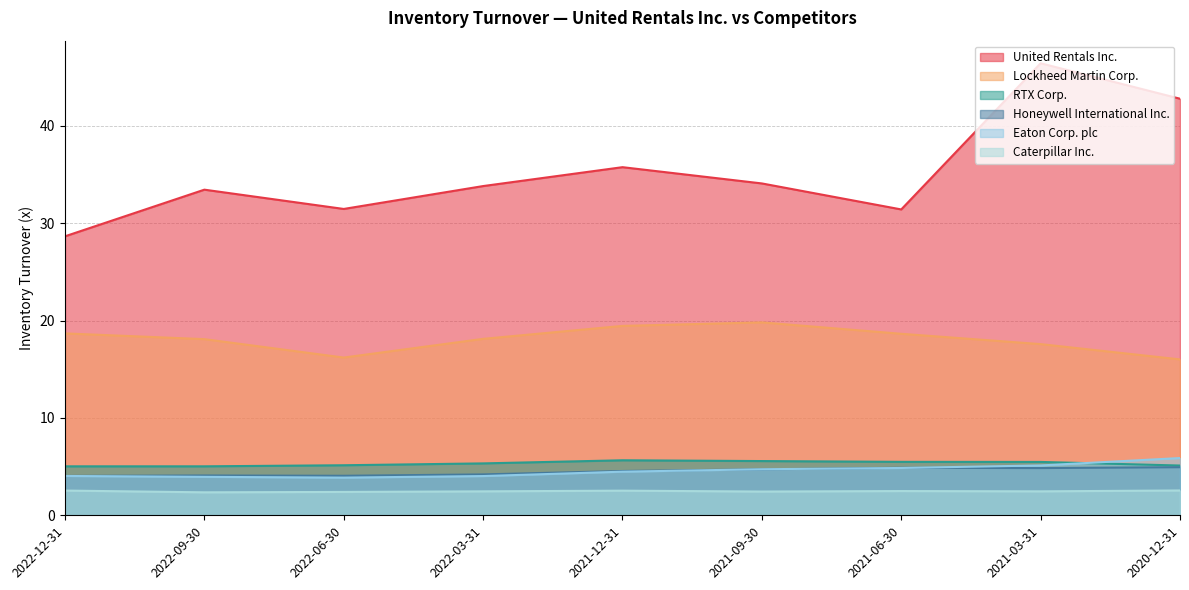

At how many categories does at least one series exceed 30?

8